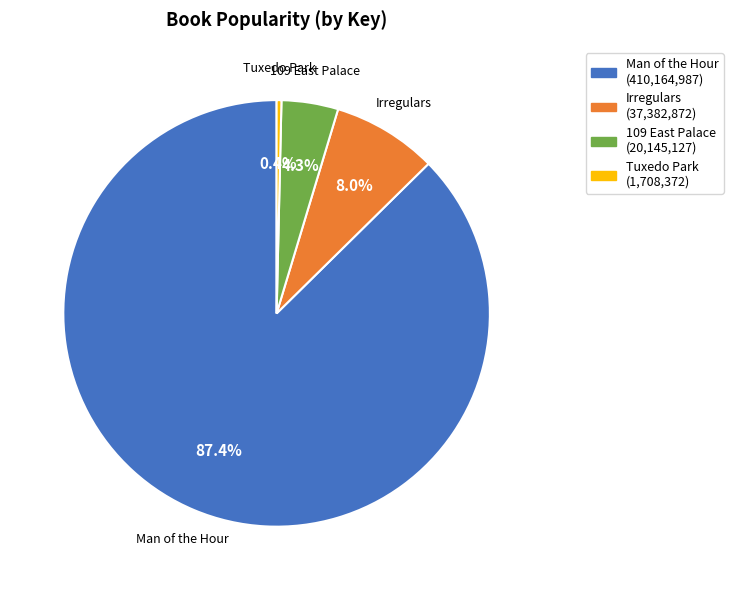

Which category has the smallest portion of the pie?

Tuxedo Park